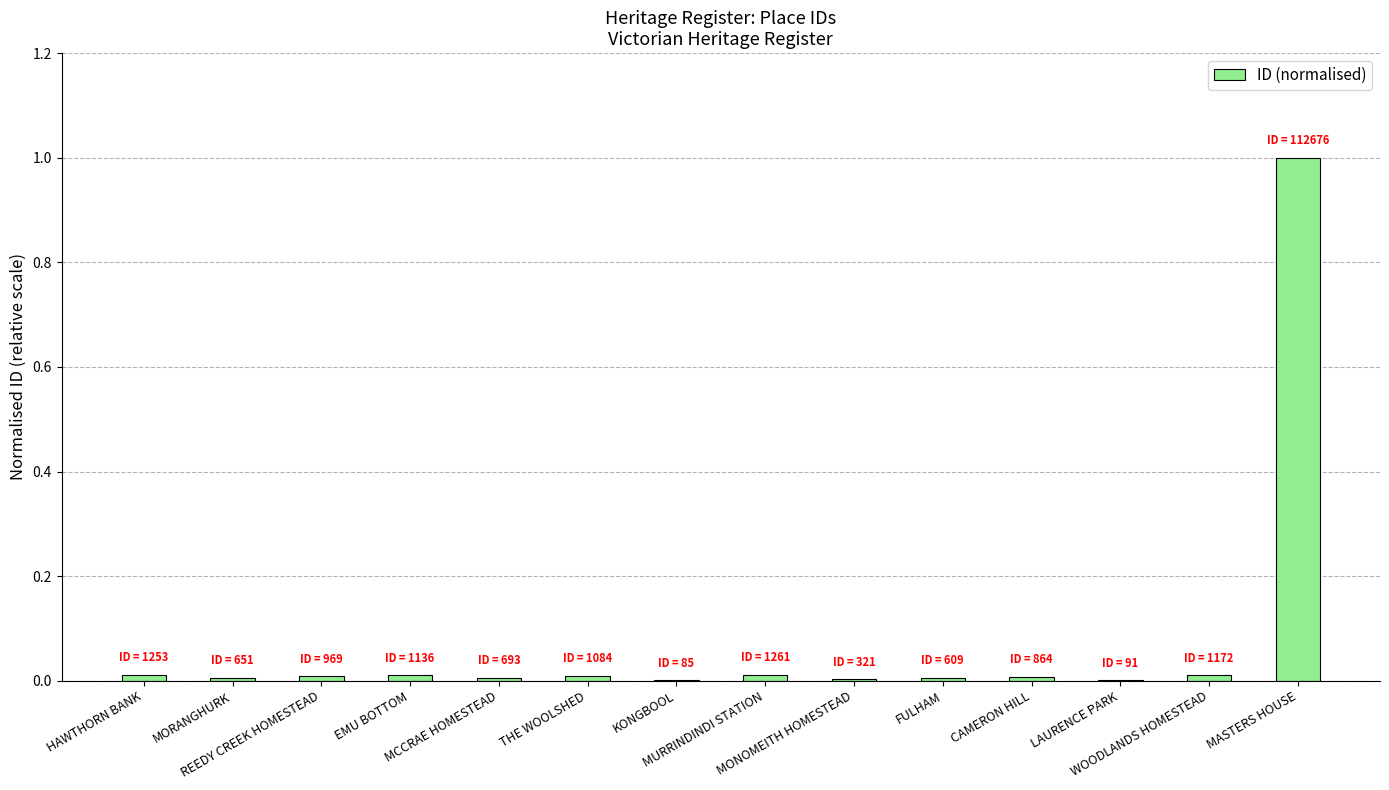

Is it true that the value at MORANGHURK is 0.0?

True